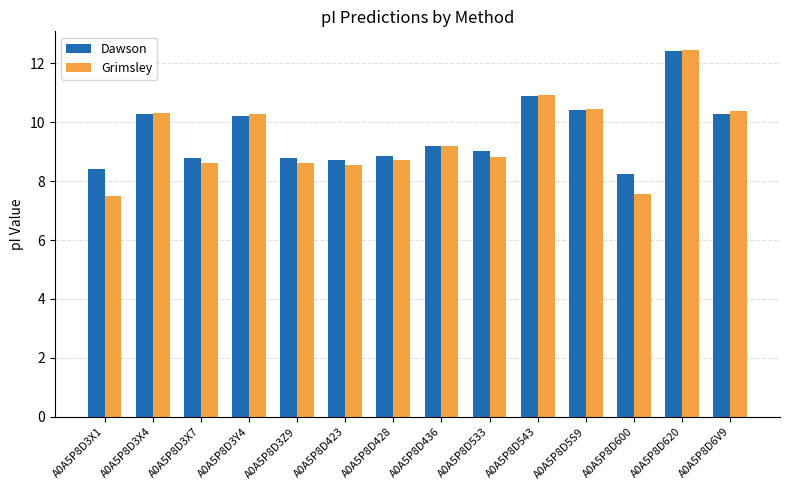

What is the value of the Grimsley bar at the 6th from the left?

8.5